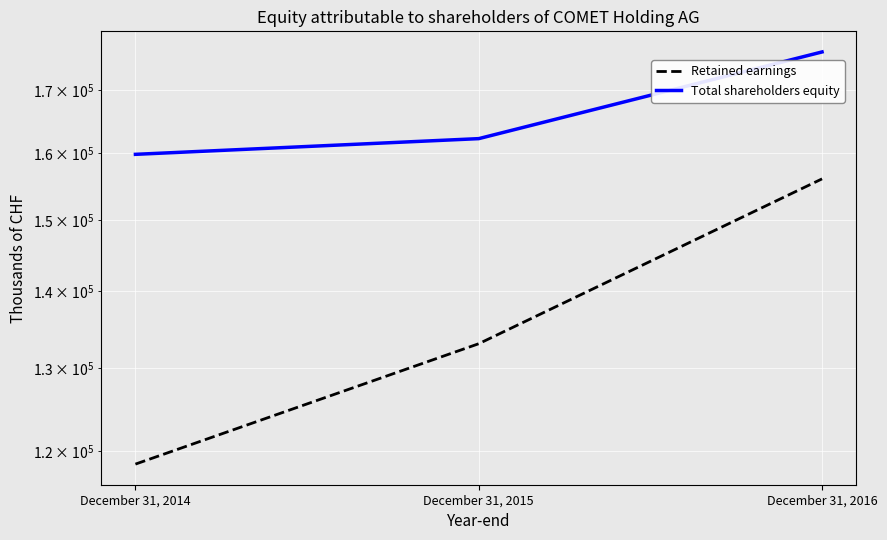

How many categories are shown in the chart?

3